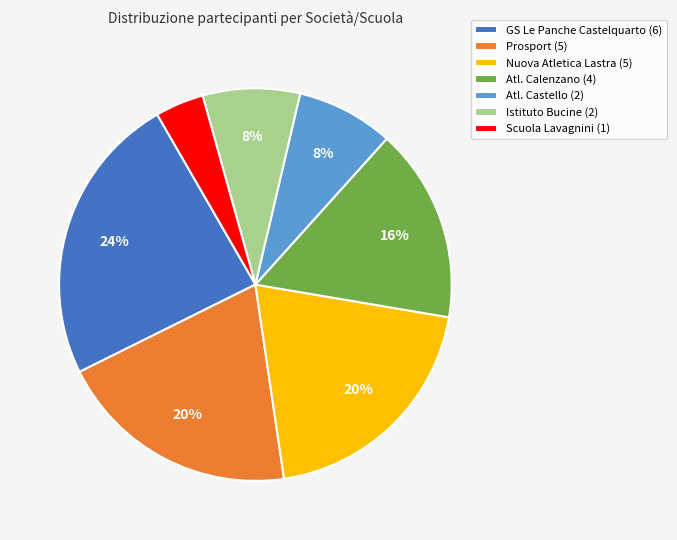

Is it true that Prosport (5) is 20% of the pie?

True